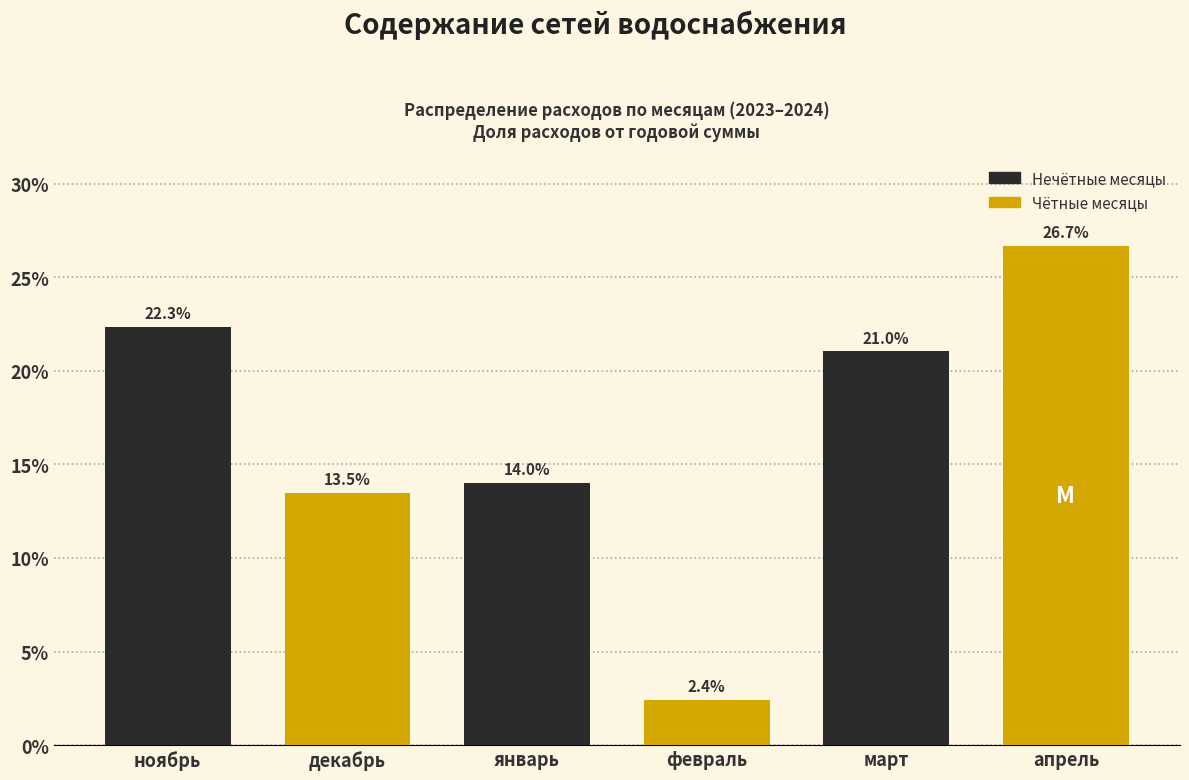

Reading left to right, list all the values displayed in this chart.

22.3	13.5	14.0	2.4	21.0	26.7